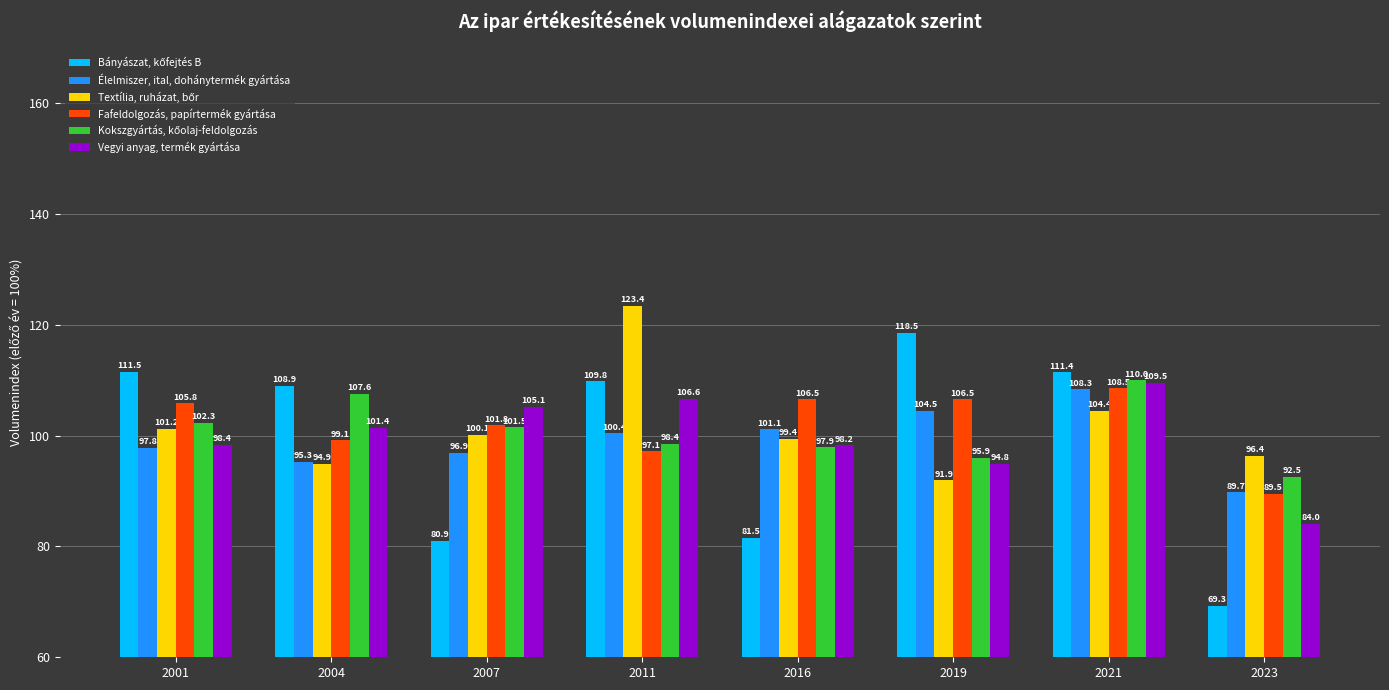

The Fafeldolgozás, papírtermék gyártása series shows 190.4 at 2001. True or false?

False